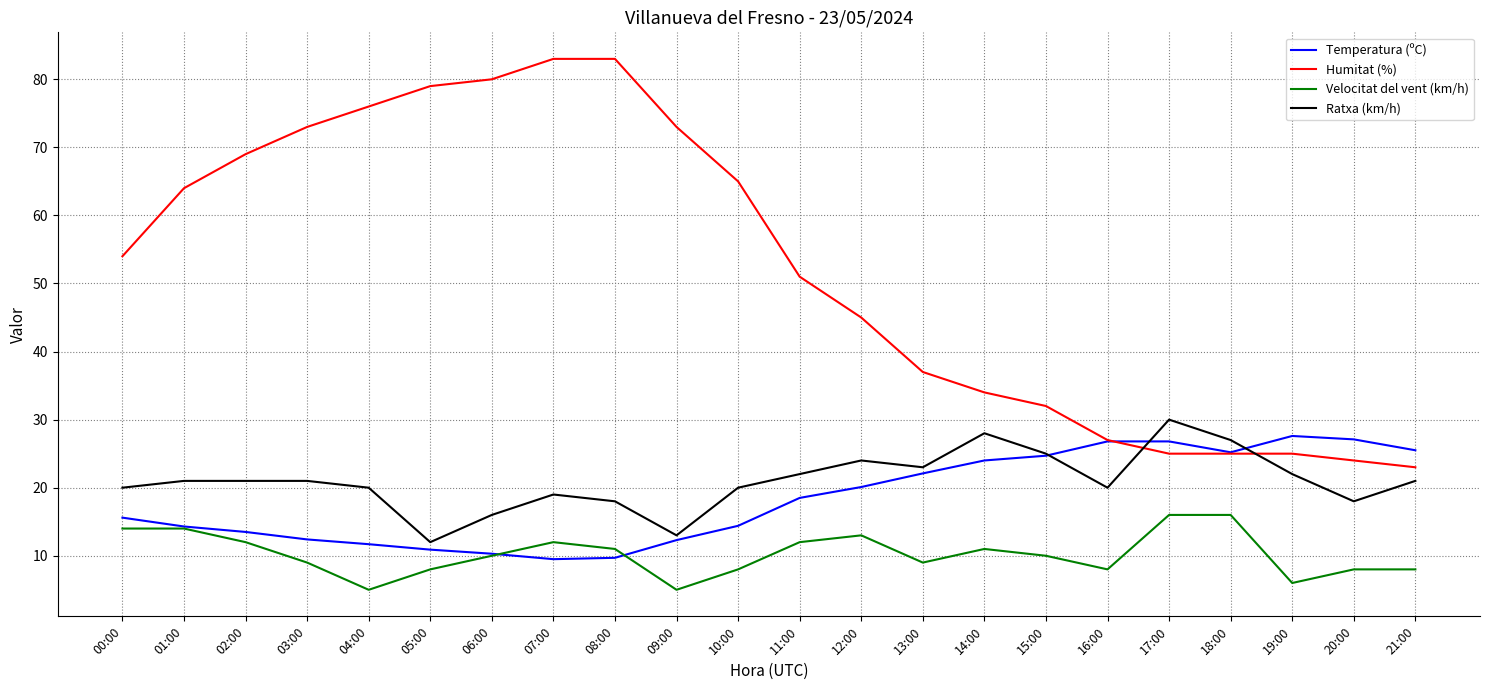

What is the greatest value displayed?

83.0